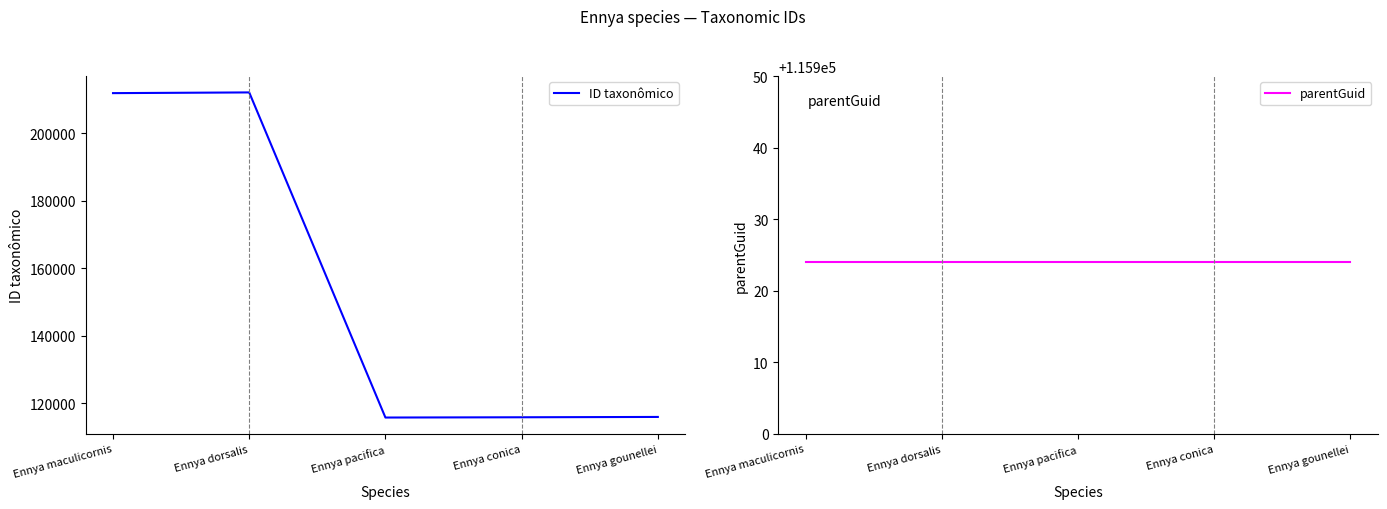

What is the label of the 1st point from the left?

Ennya maculicornis